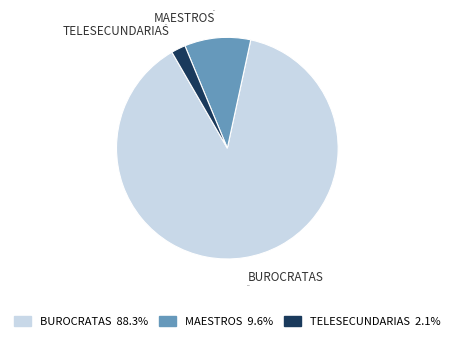

To the nearest percent, what is the combined percentage of BUROCRATAS and TELESECUNDARIAS?

90%